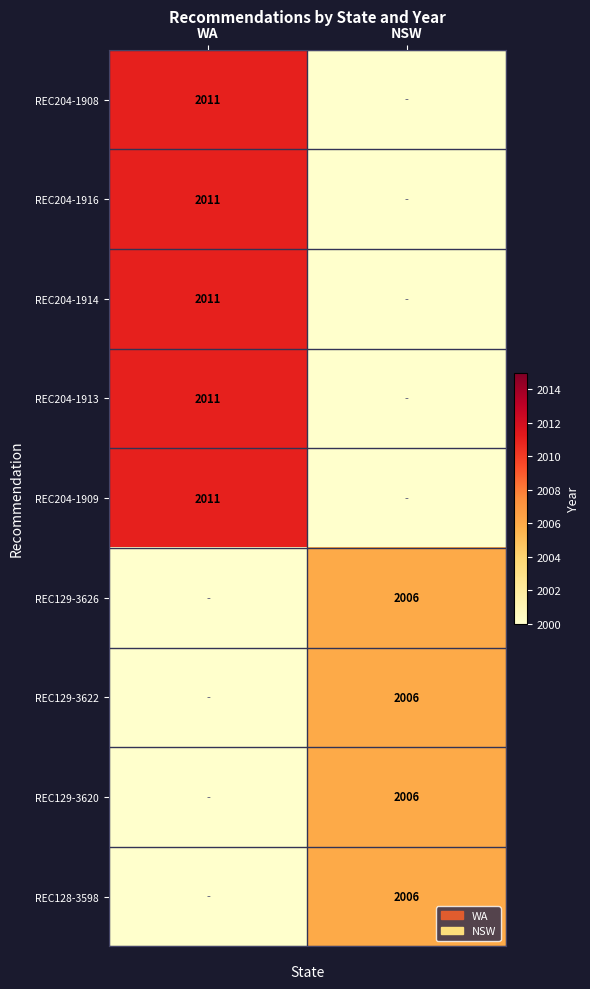

The value of REC204-1909 at WA is 2011. True or false?

True